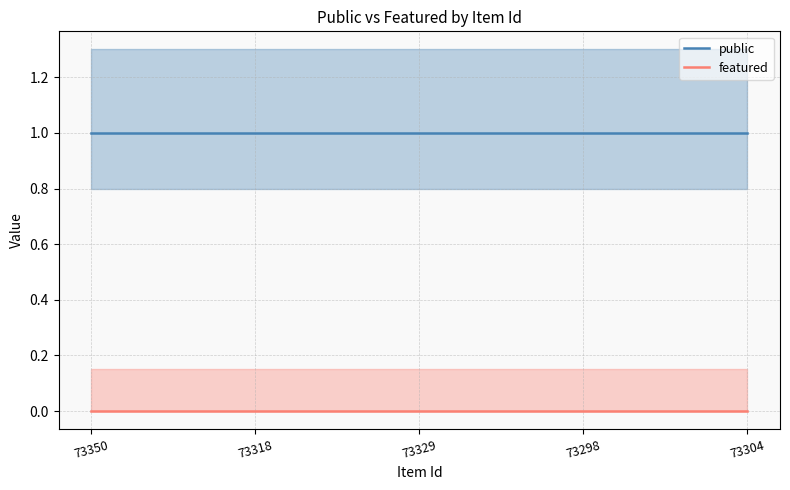

What is the value of the public point at the 4th from the left?

1